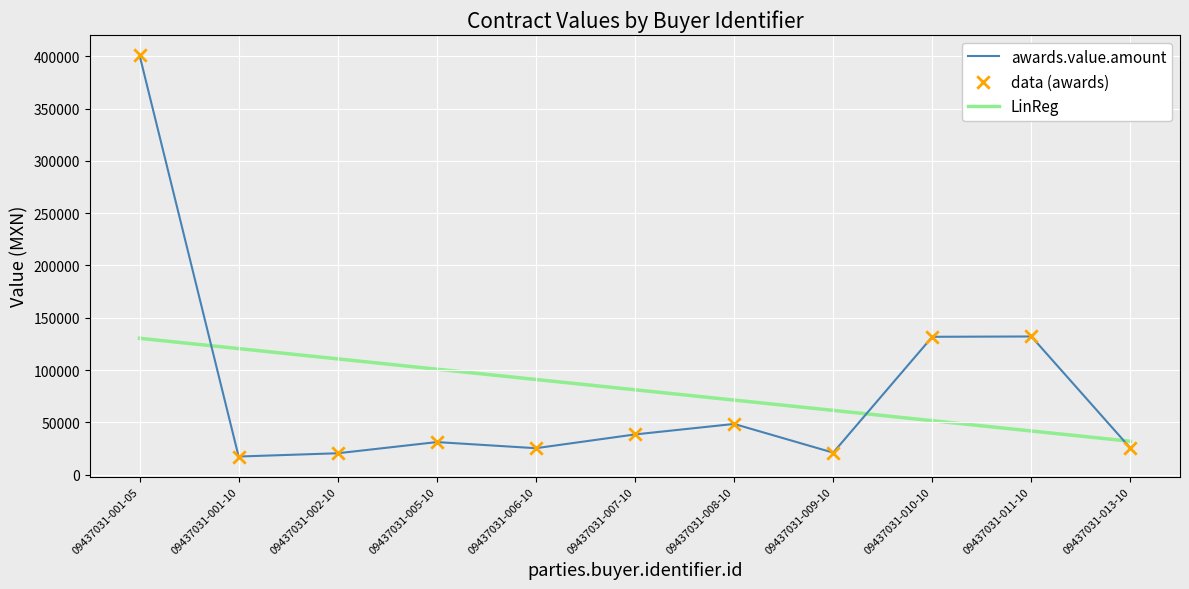

Is the value of awards.value.amount at 09437031-002-10 greater than the value of LinReg at 09437031-001-10?

No